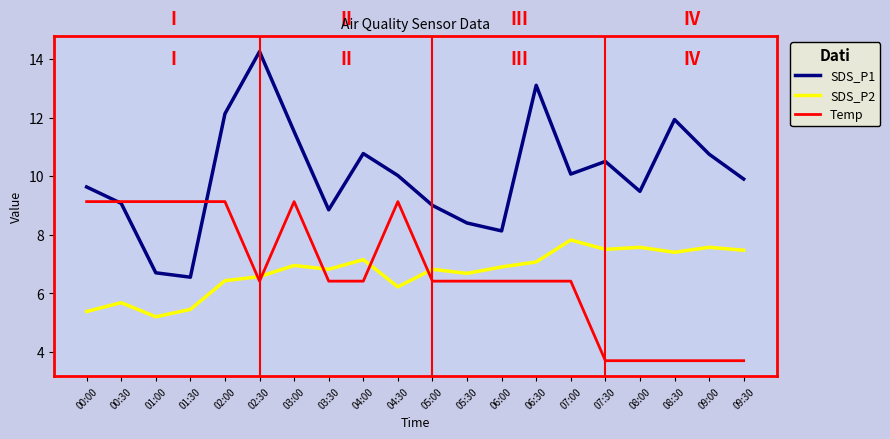

What is the minimum value shown in the chart?

3.7